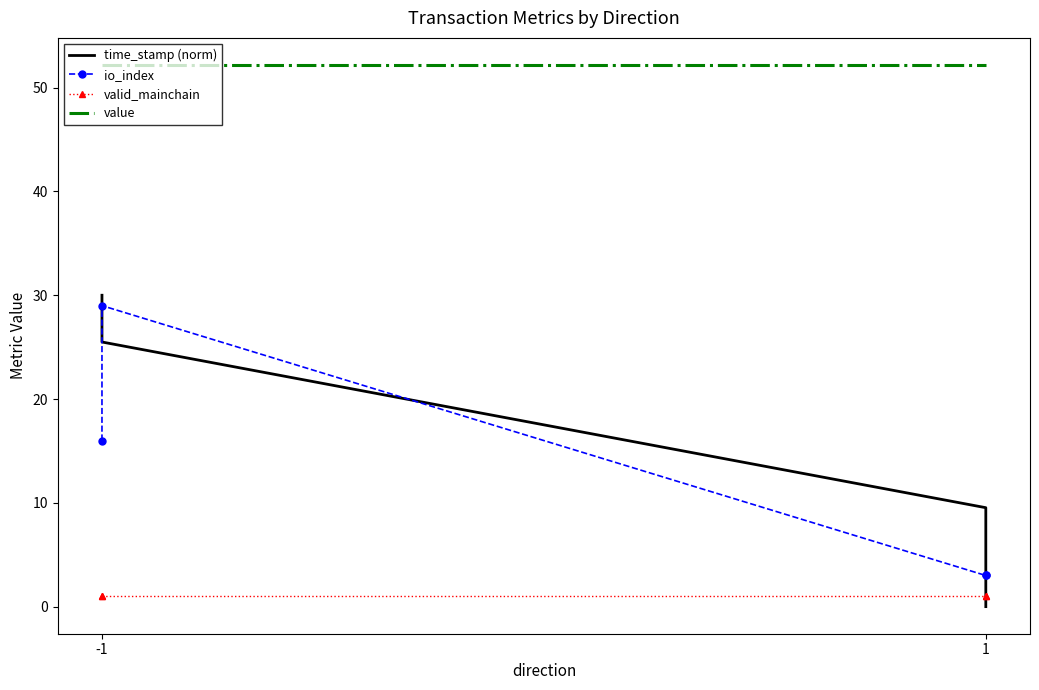

What is the lowest value of the value series?

52.2